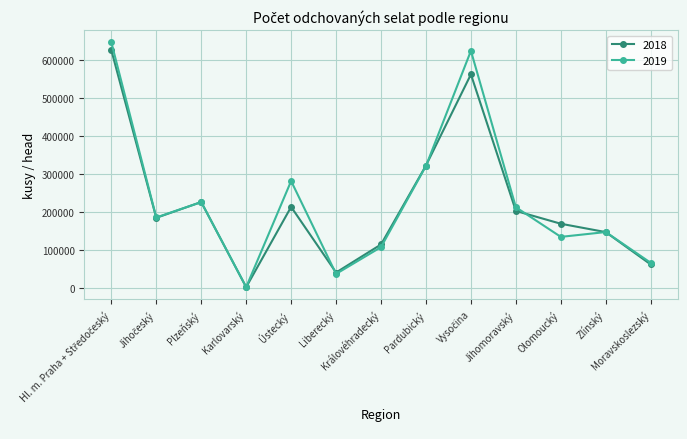

How many values in the 2019 series are below 184478?

6